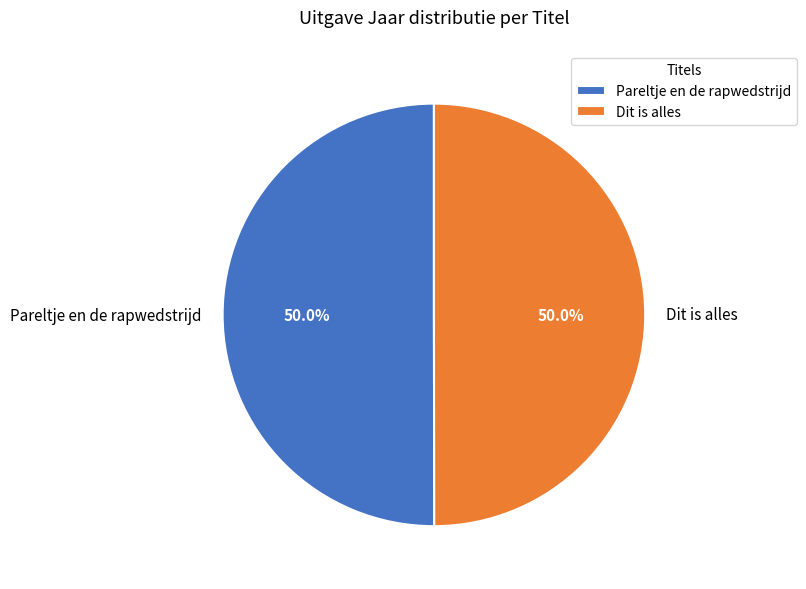

To the nearest percent, what portion does Dit is alles represent?

50%